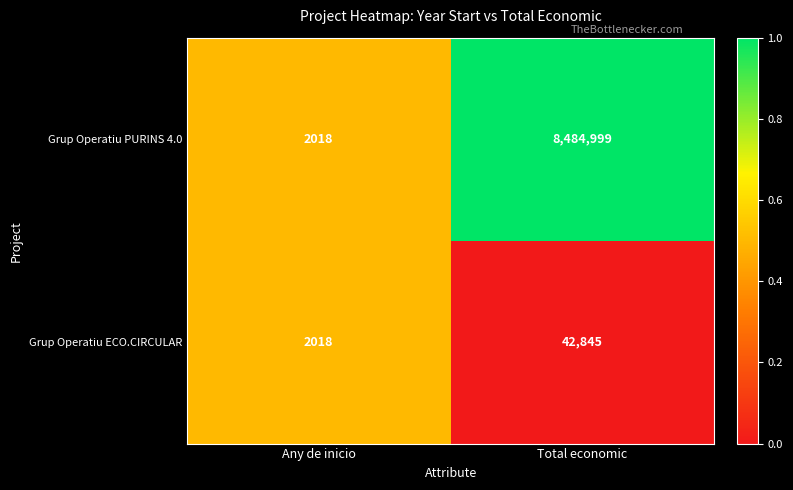

How many series are shown in this chart?

2